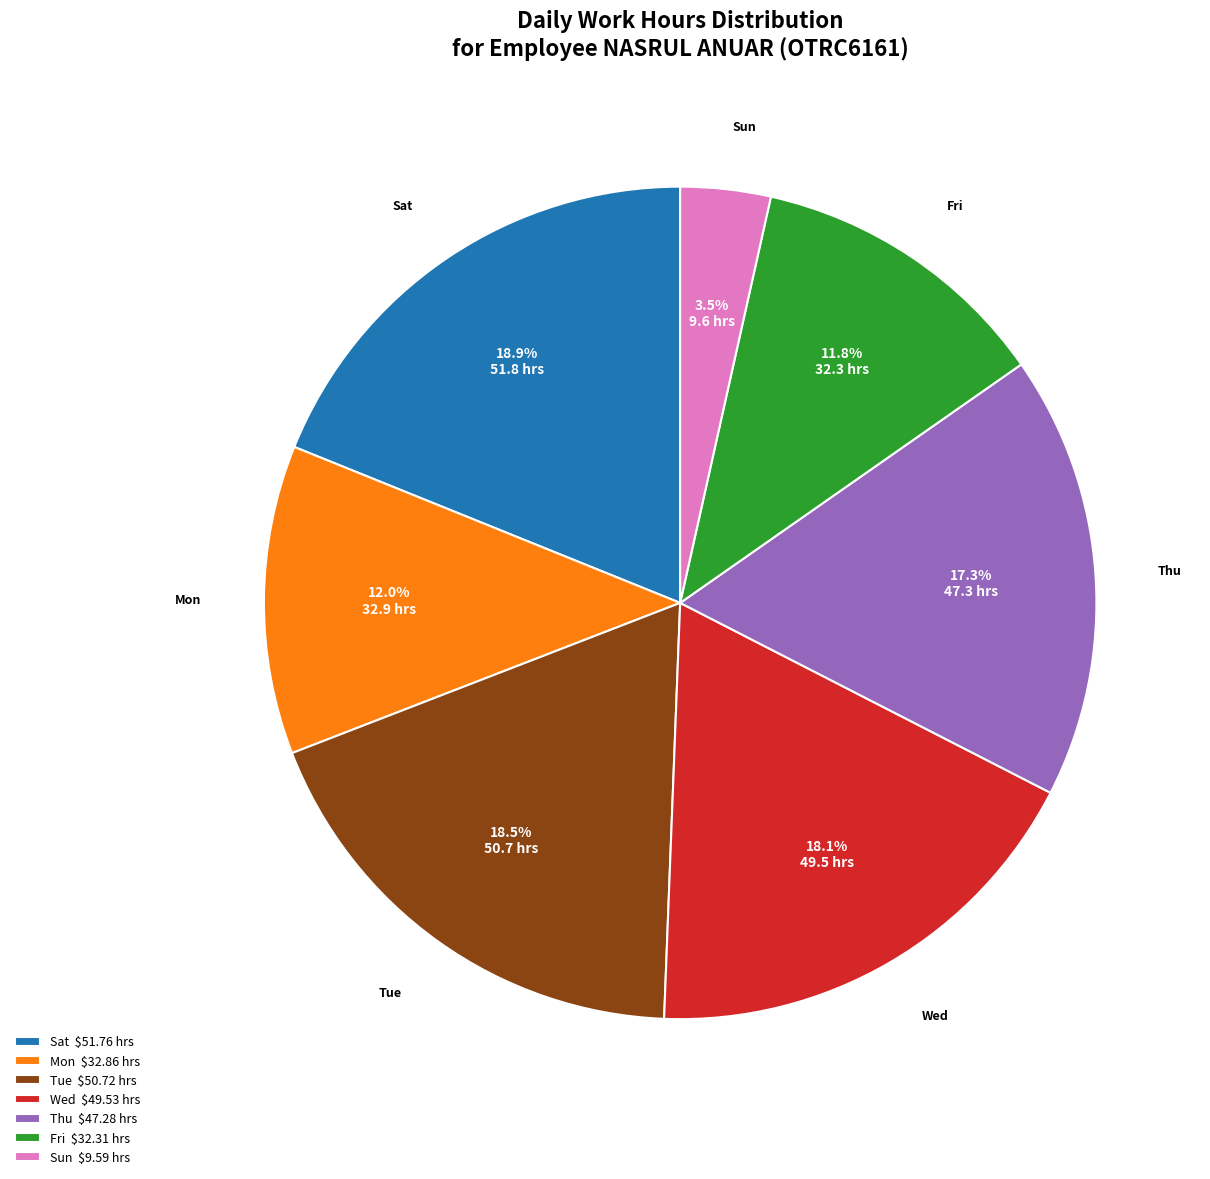

Does Sun $9.59 hrs represent more than half of the total?

No